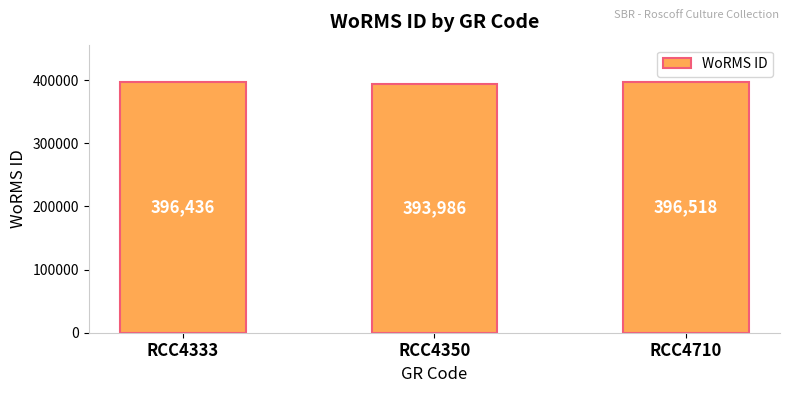

List the labels in order of value, largest first.

RCC4710, RCC4333, RCC4350